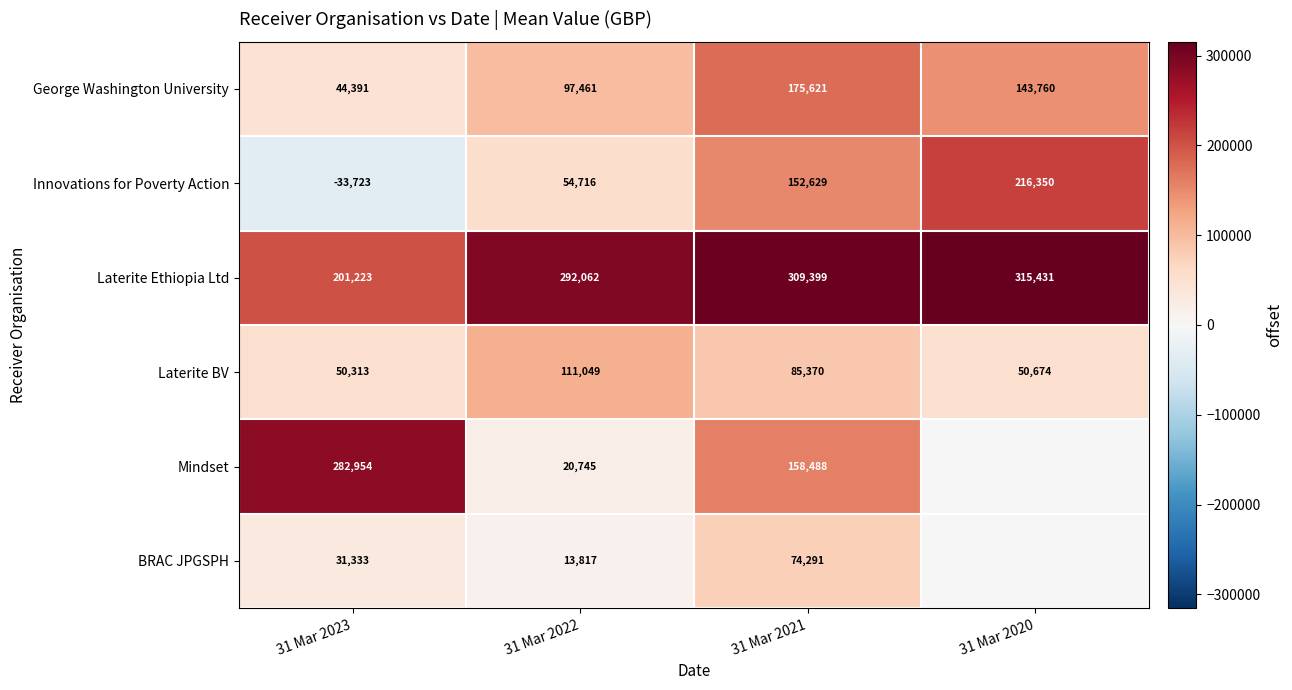

Is it true that Innovations for Poverty Action equals 216350 at 31 Mar 2020?

True